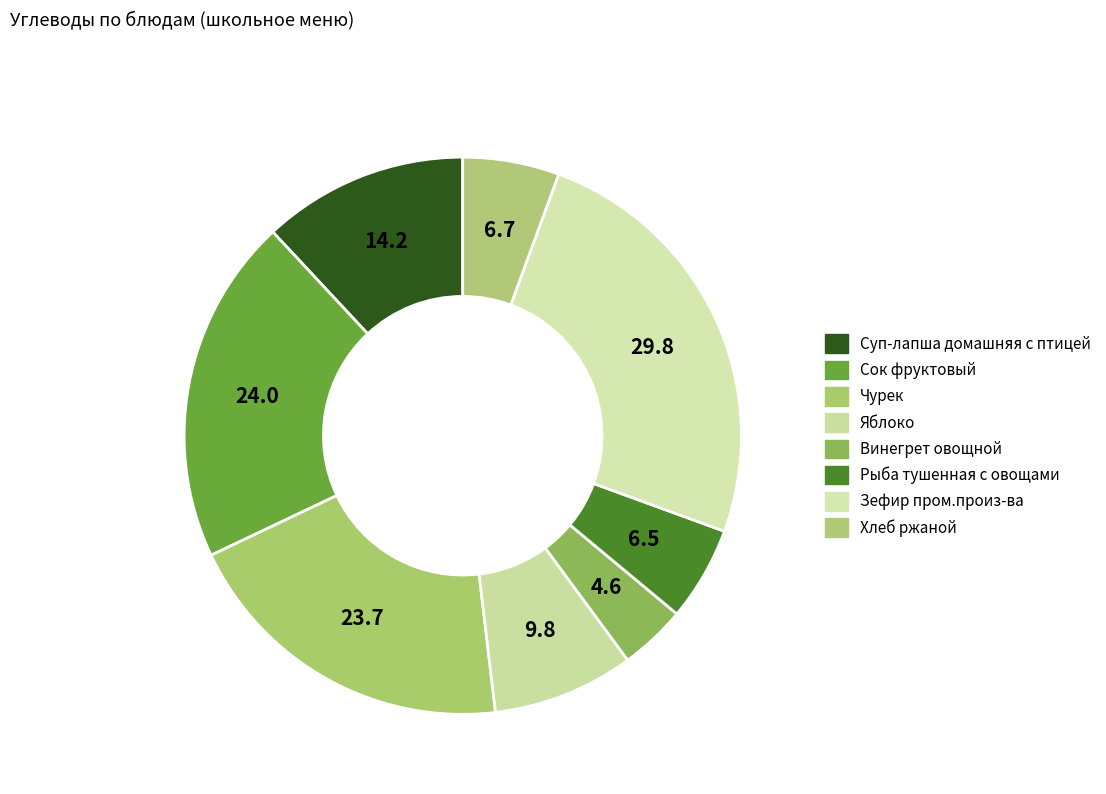

How many segments does this pie chart have?

8